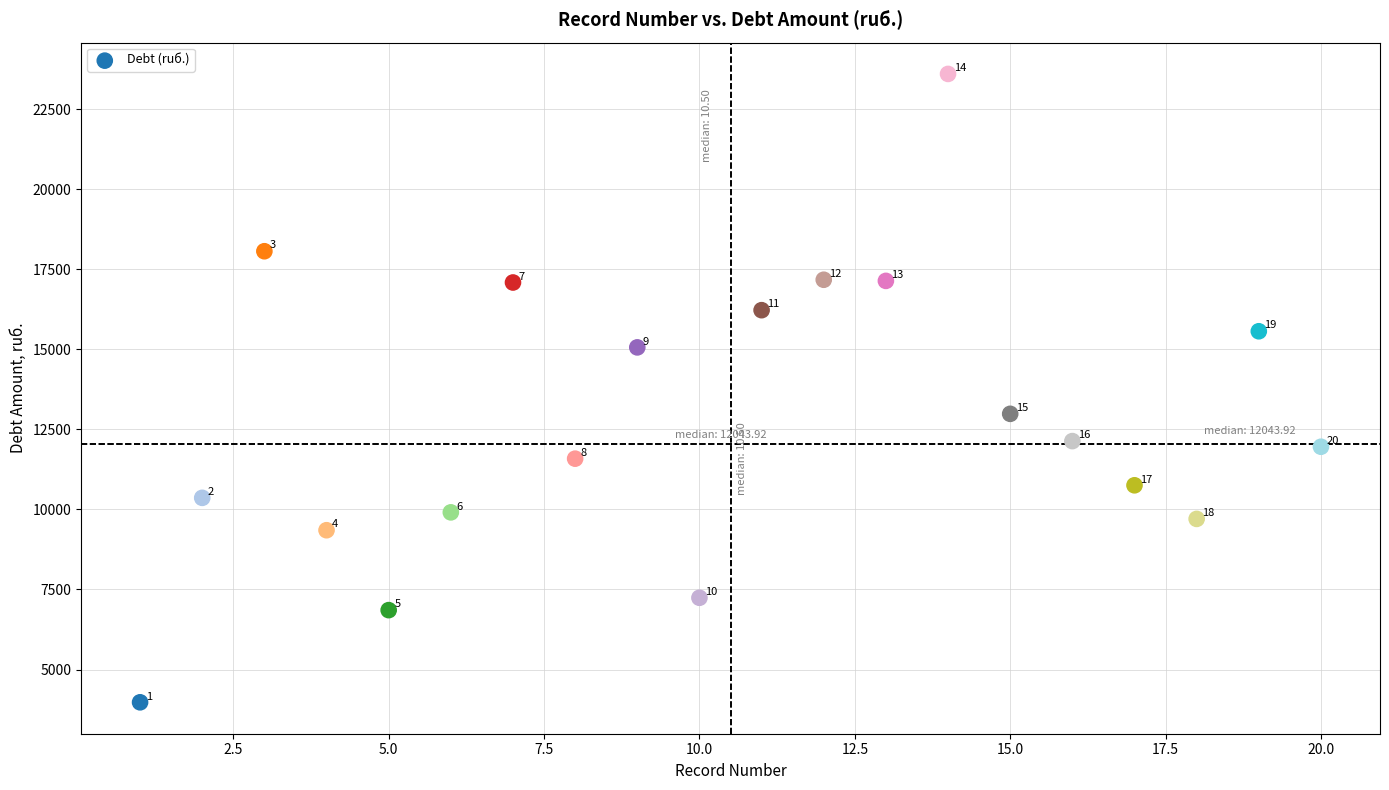

What is the range of Y values (max minus min)?

19618.3